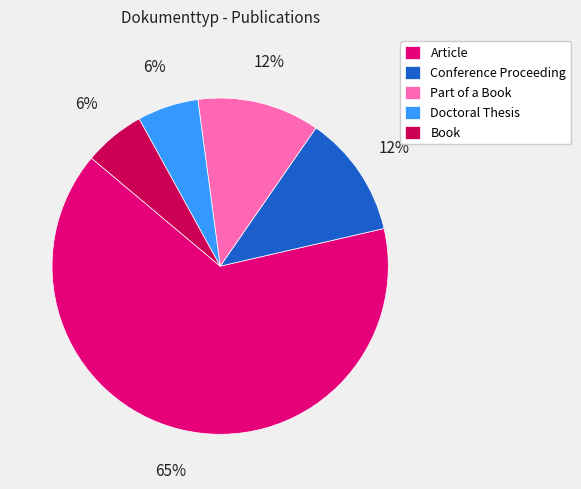

What is the ratio of the value at Doctoral Thesis to the value at Part of a Book?

0.5